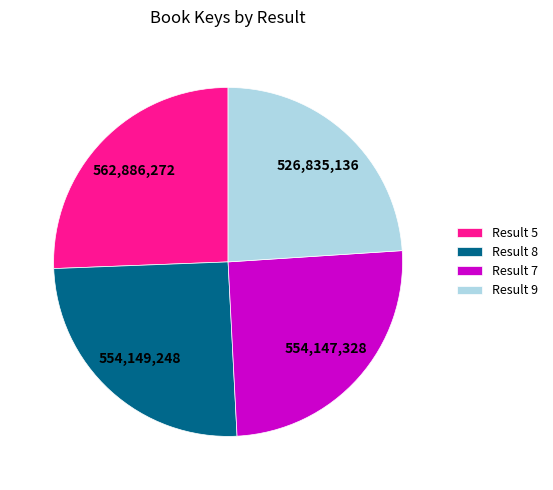

True or false: Result 9 accounts for 24% of the total.

True